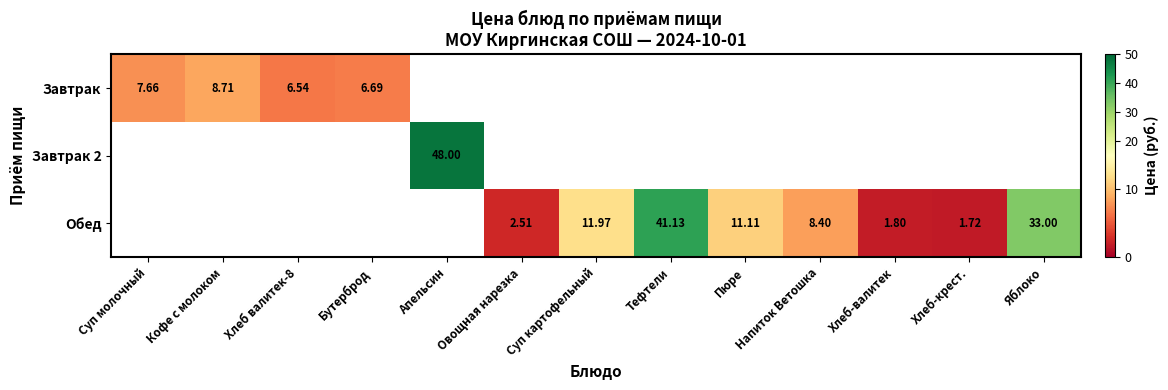

Is the value of Завтрак at Кофе с молоком greater than the value of Обед at Суп картофельный?

No